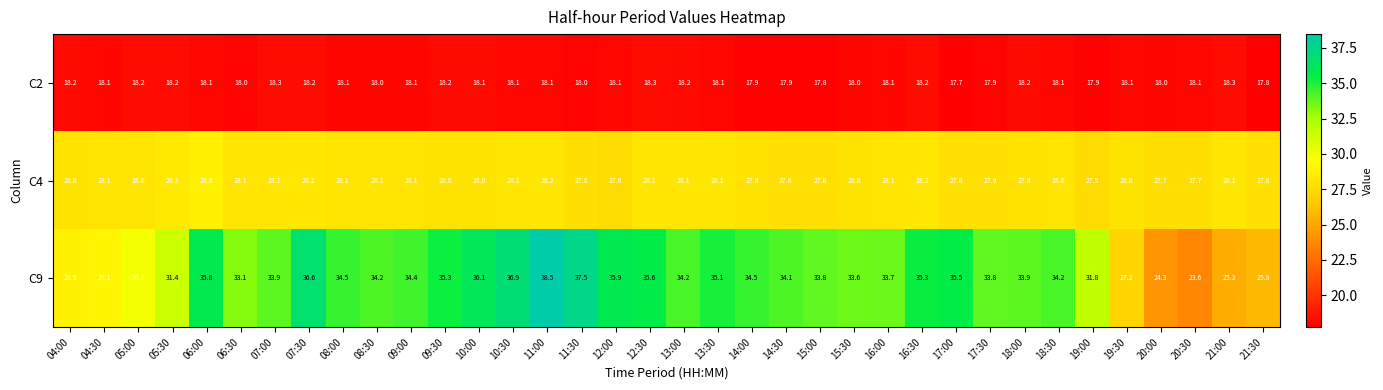

At 07:00, list the series in order from largest to smallest.

C9, C4, C2